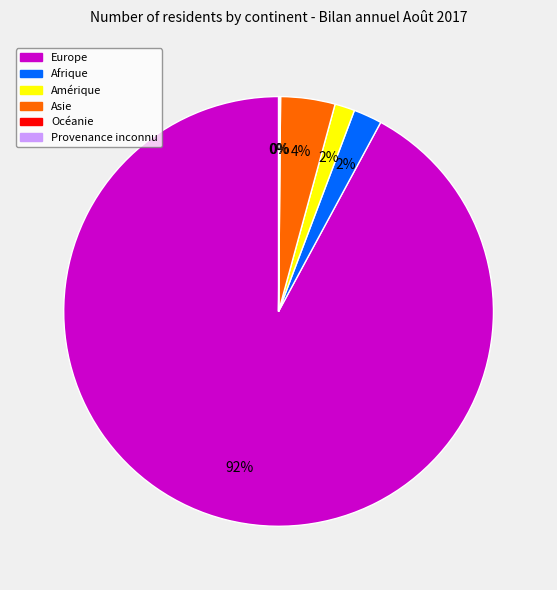

Which slice represents more than half of the pie?

Europe